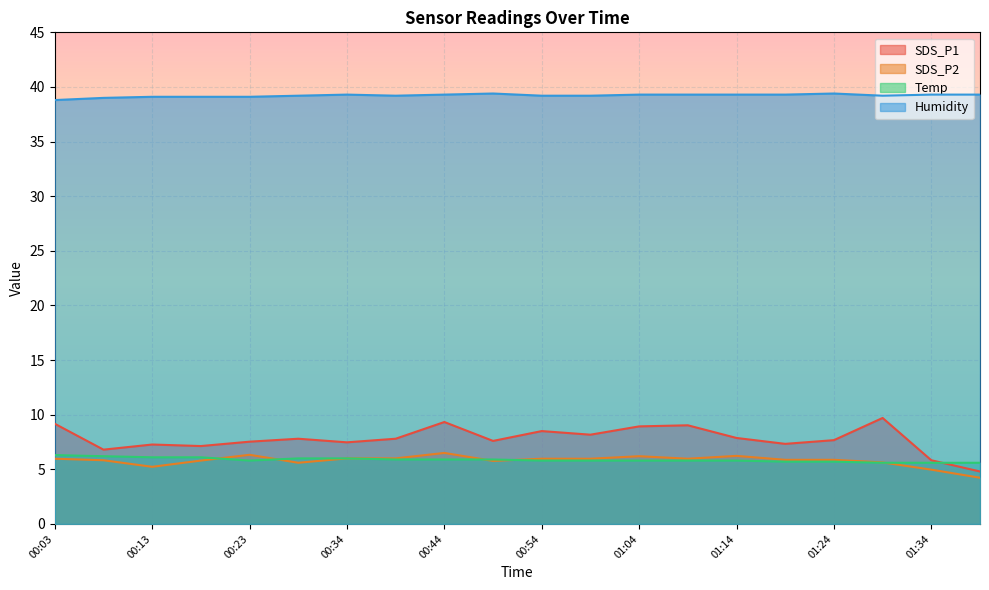

True or false: SDS_P2 has a value of 5.8 at 00:49.

True